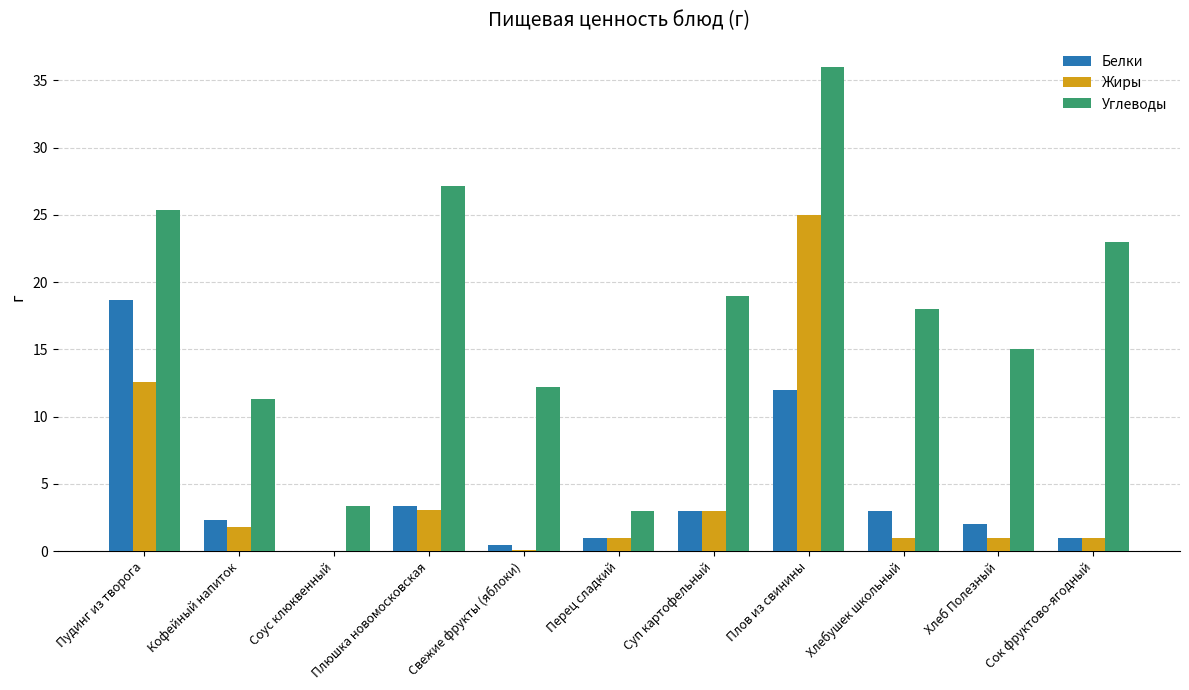

Is it true that Углеводы equals 36.0 at Плов из свинины?

True